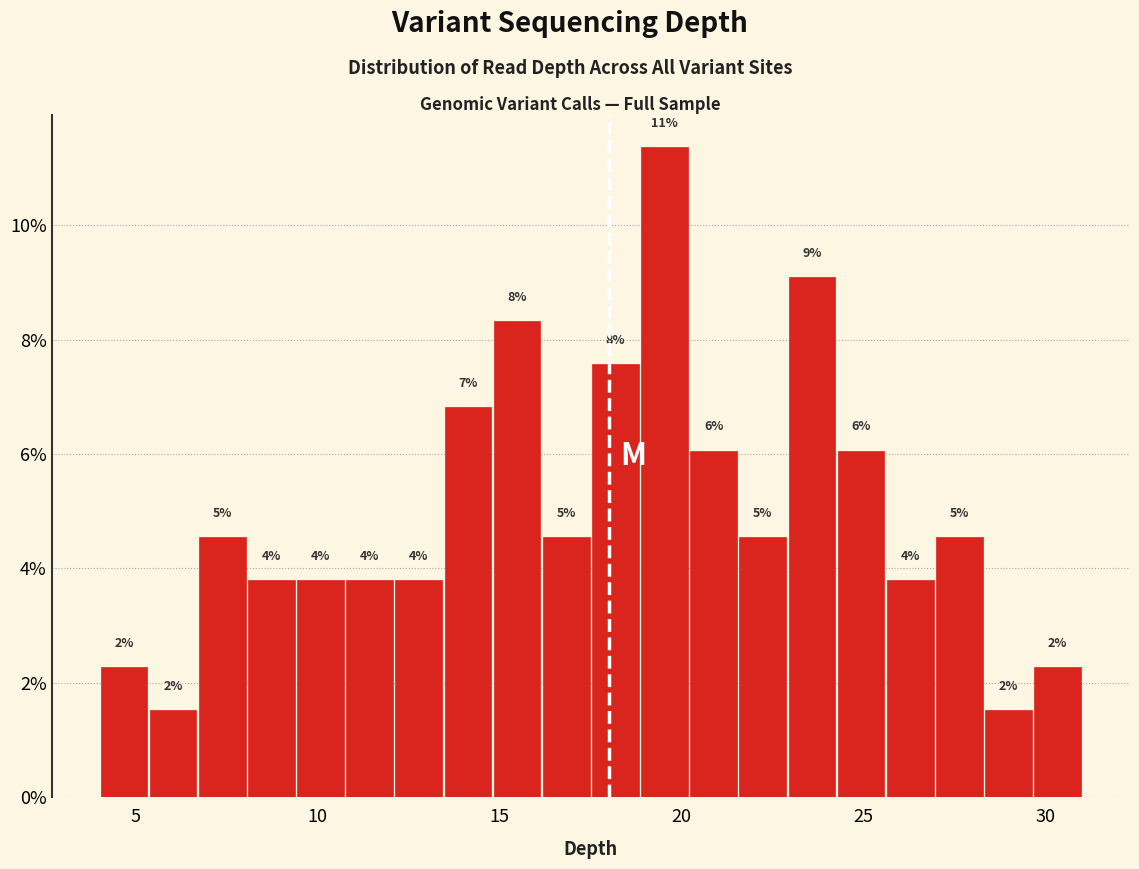

Around what value on the x-axis is the tallest bar? Give the approximate position of its centre, as read against the axis.

19.5